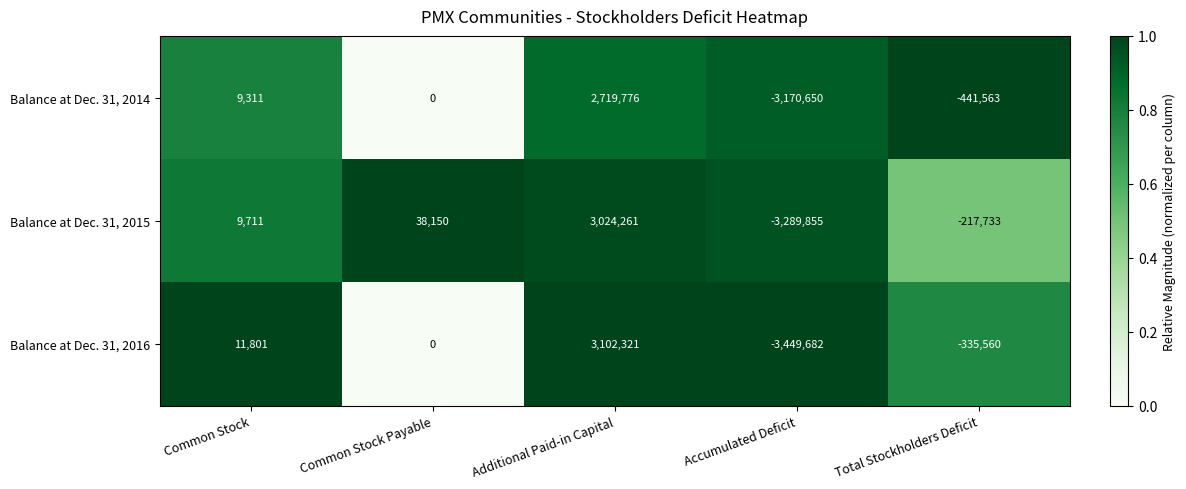

At Accumulated Deficit, list the series in order from smallest to largest.

Balance at Dec. 31, 2016, Balance at Dec. 31, 2015, Balance at Dec. 31, 2014